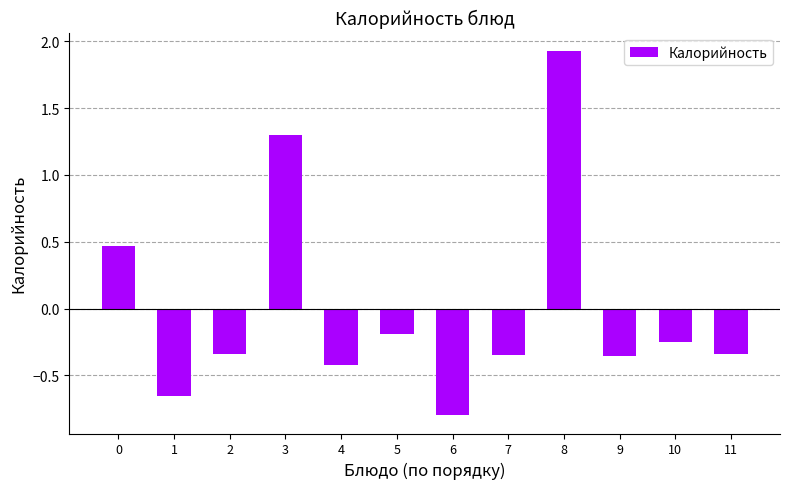

What is the greatest value displayed?

1.9